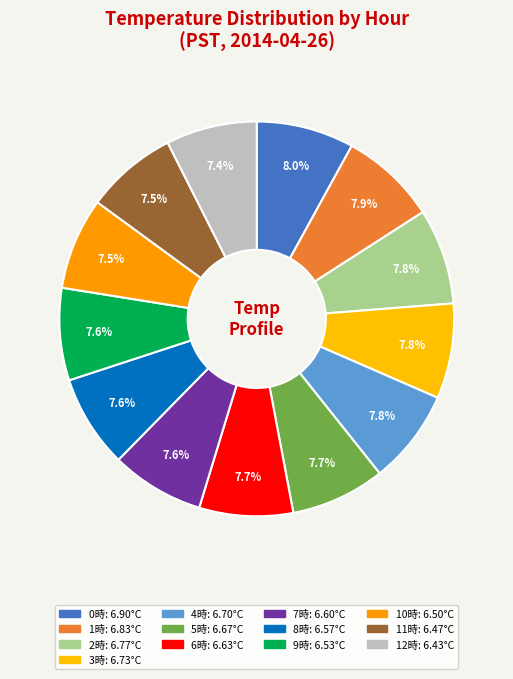

Count the number of slices in the pie.

13